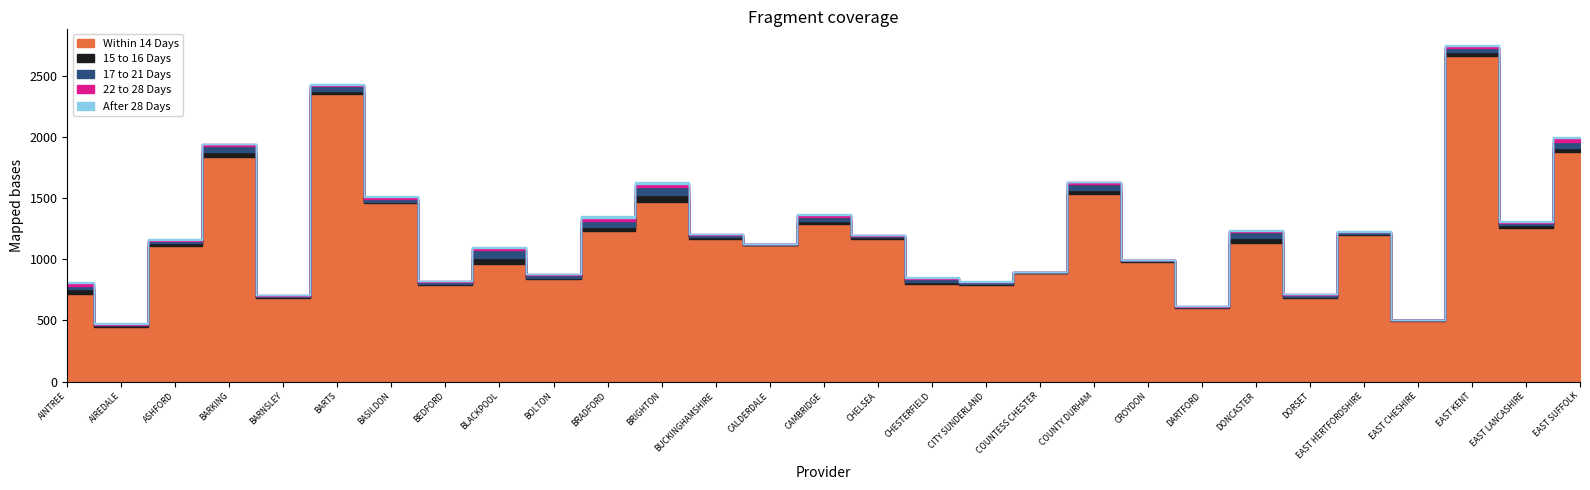

Which has a higher value, CITY SUNDERLAND or BOLTON?

BOLTON